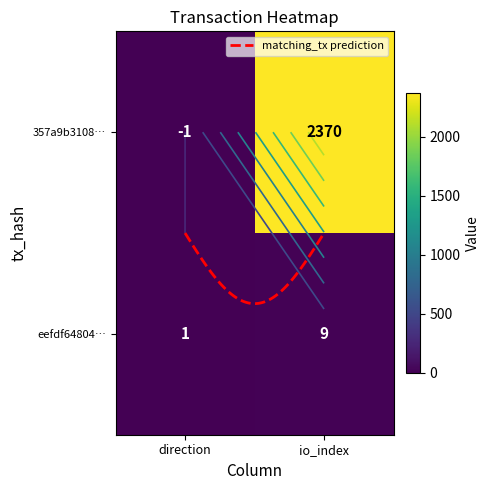

Count the eefdf648046fad918707934e04c29b22d28859c values in the range 1 to 9.

2